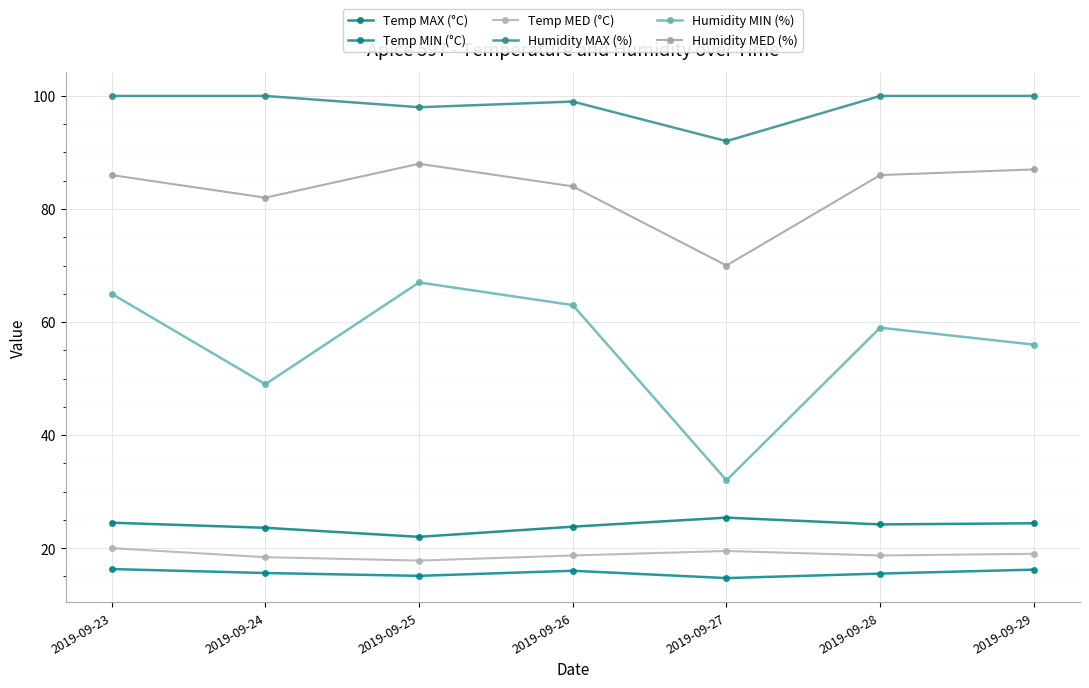

What is the approximate value of Humidity MAX (%) at 2019-09-25?

98.0